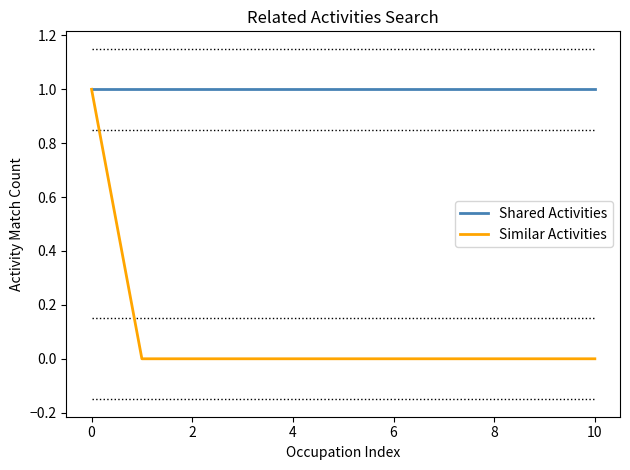

Which series has the widest spread of values?

Similar Activities